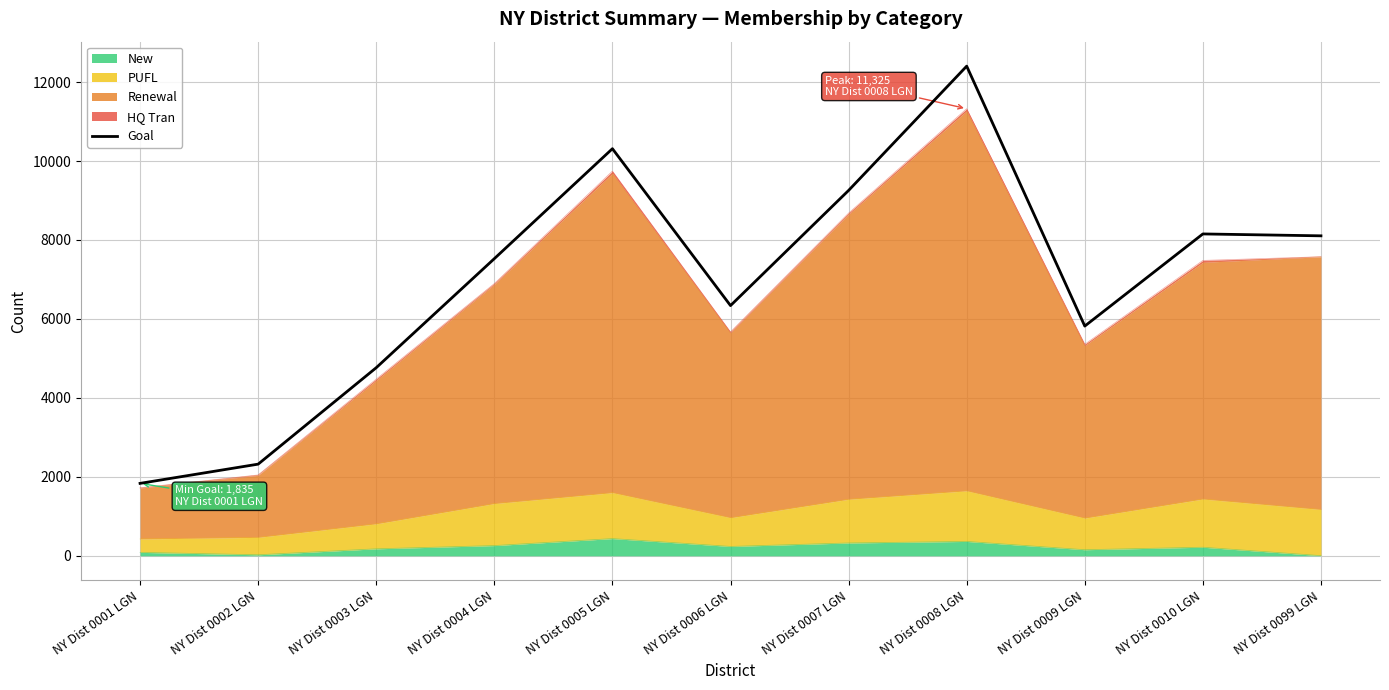

What is the greatest value displayed?

12403